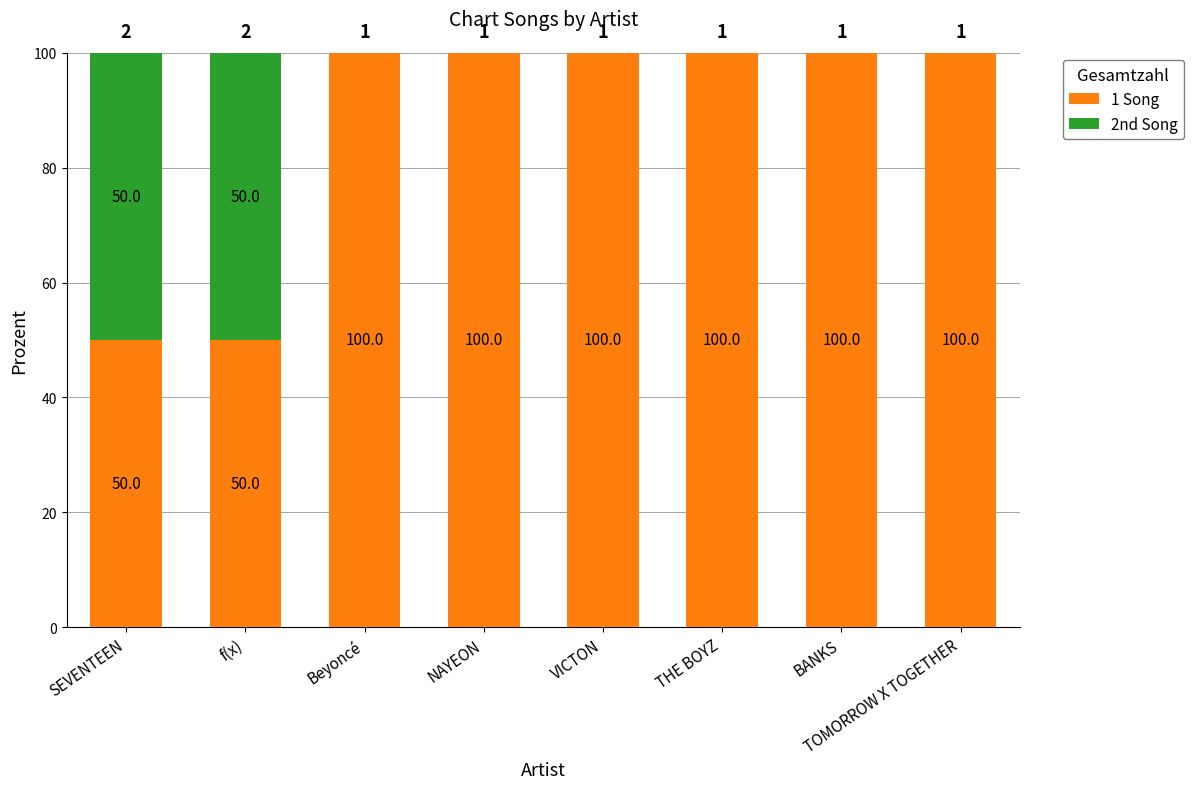

What is the approximate value of 1 Song at NAYEON?

100